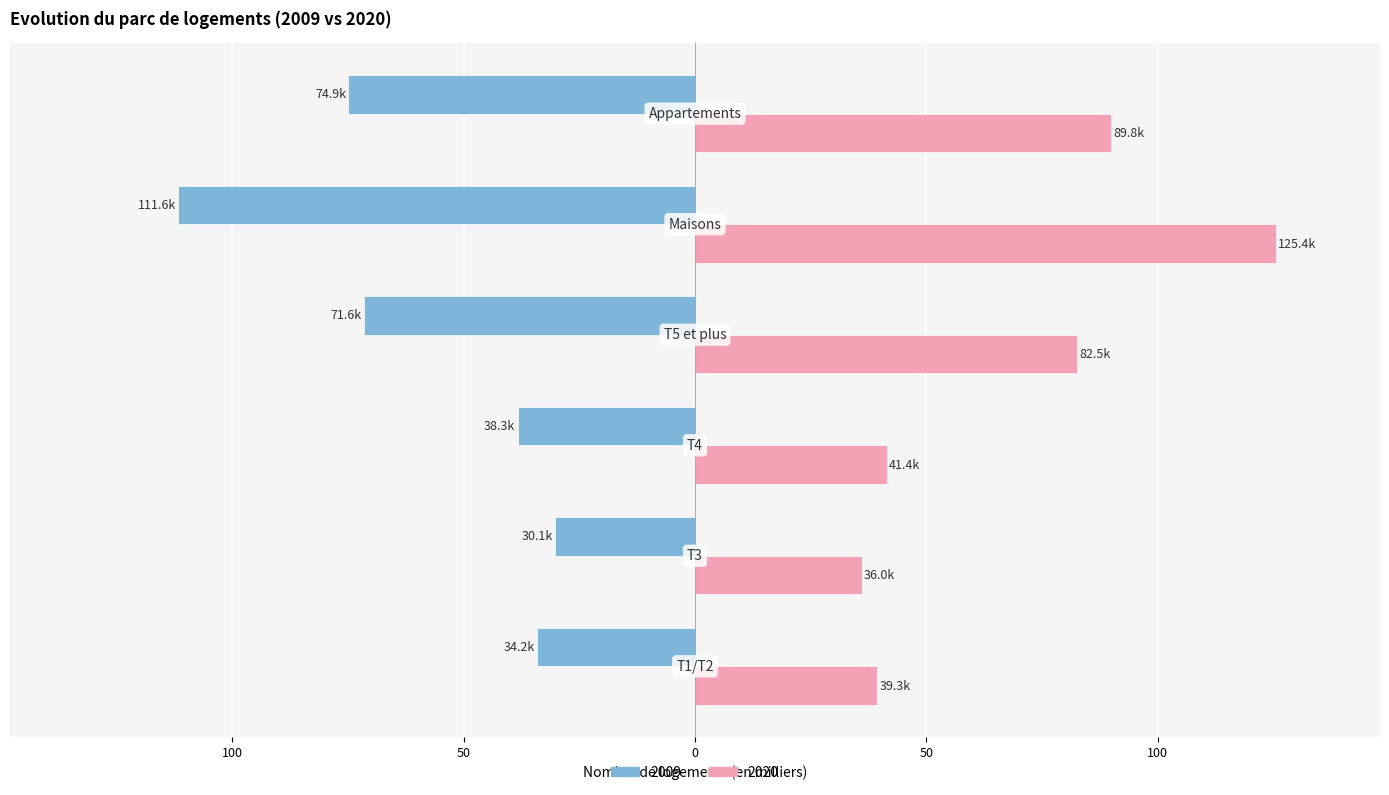

What position from the right is T4?

4